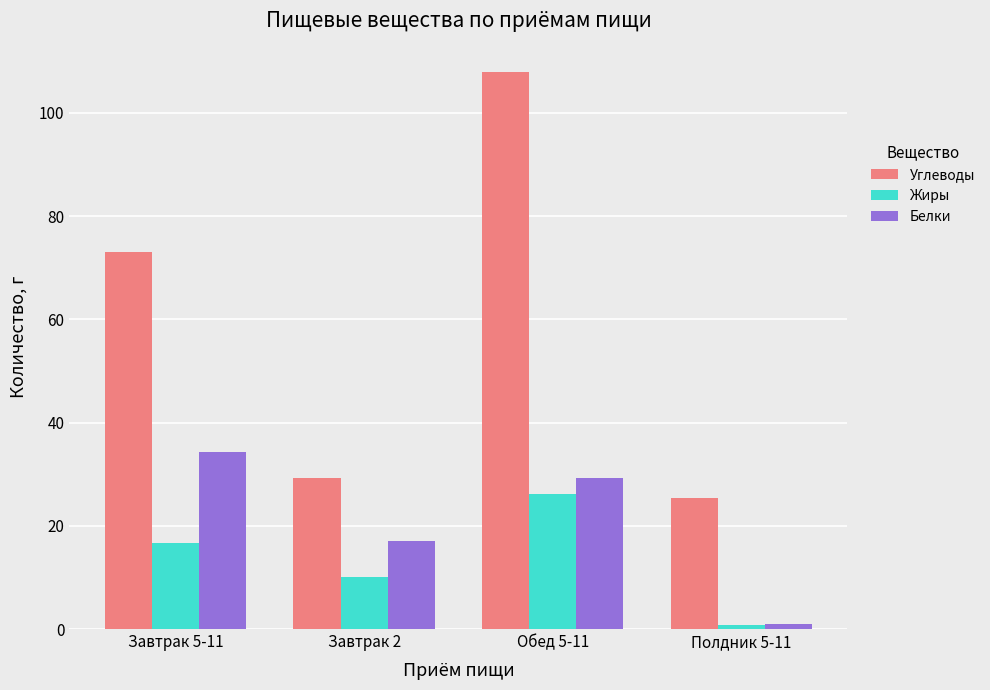

Which series has the largest range (max minus min)?

Углеводы